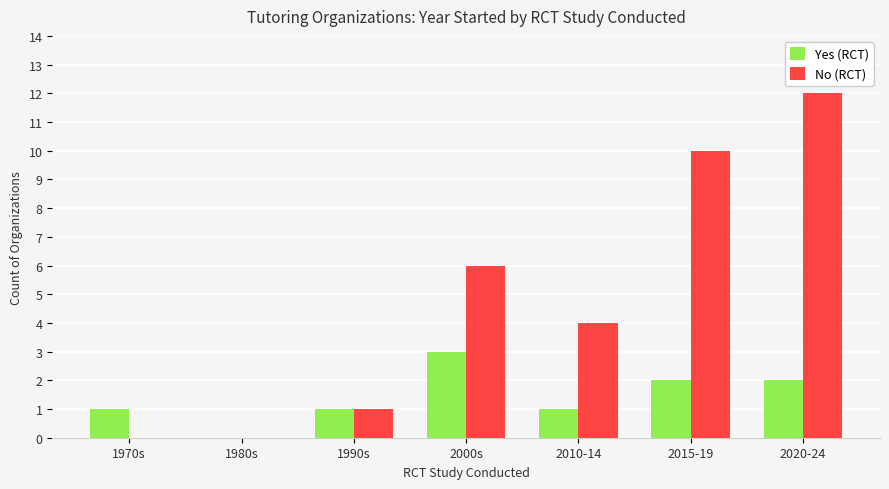

True or false: Yes (RCT) has a value of 3 at 2000s.

True